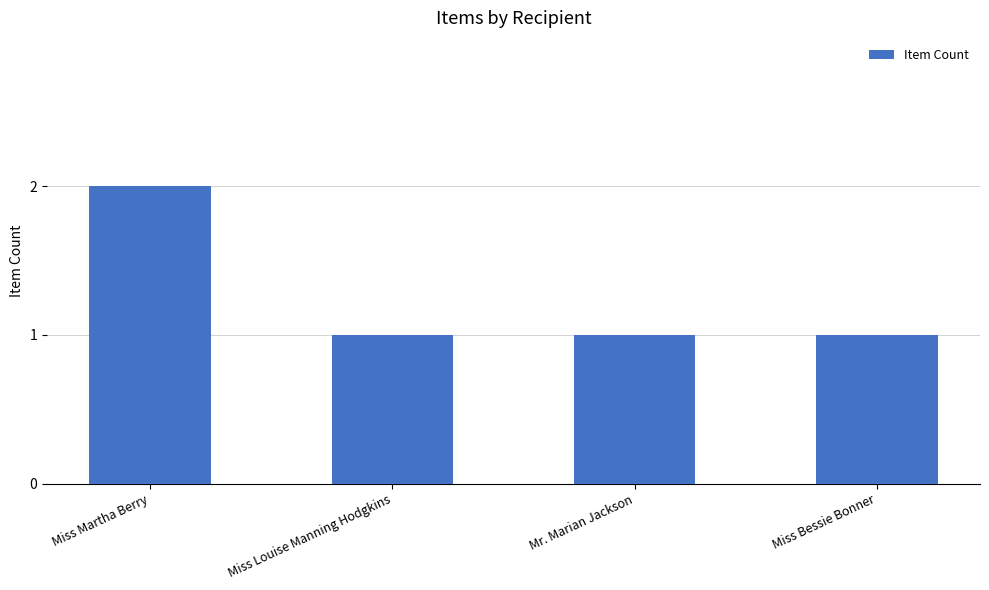

What is the sum of all values?

5